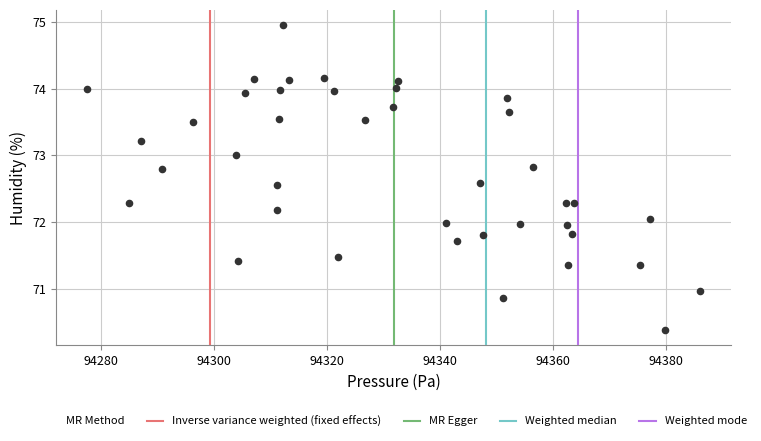

What is the range of X values (max minus min)?

108.4